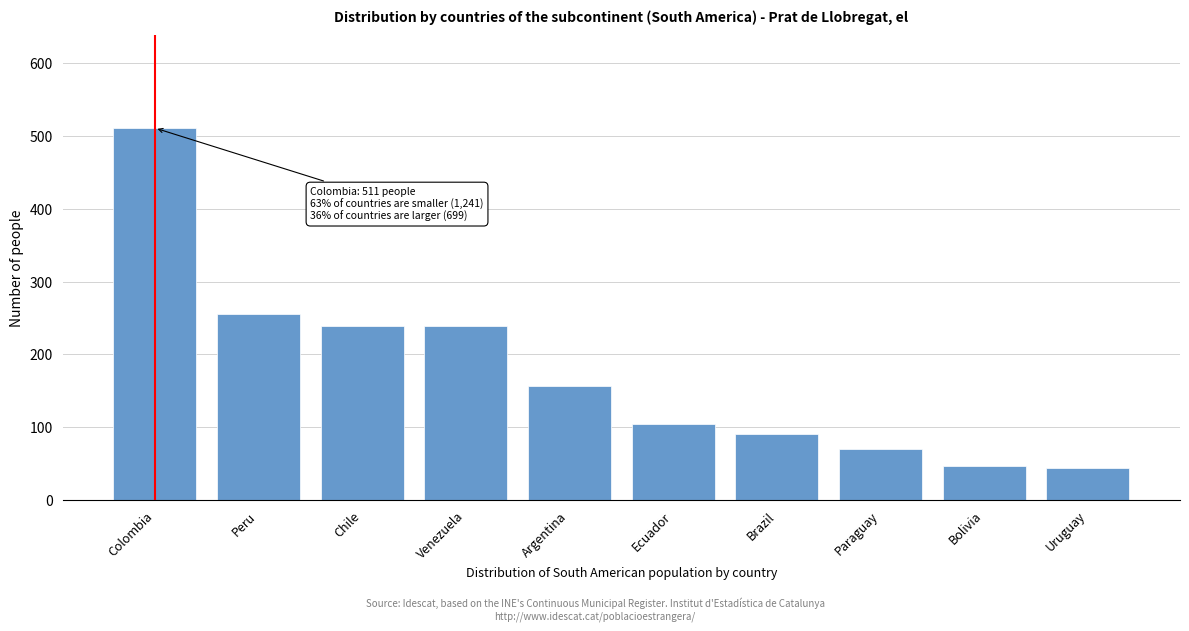

Reading right to left, list all the values displayed in this chart.

Uruguay=44	Bolivia=47	Paraguay=70	Brazil=91	Ecuador=105	Argentina=157	Venezuela=239	Chile=239	Peru=255	Colombia=511